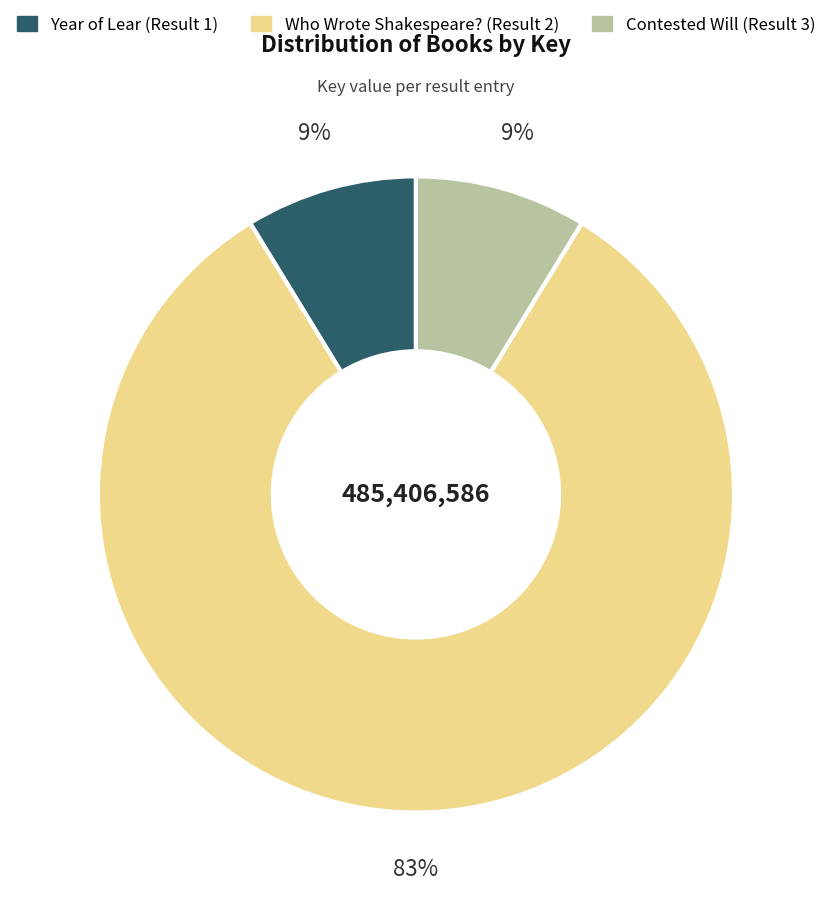

How many slices are in this pie chart?

3